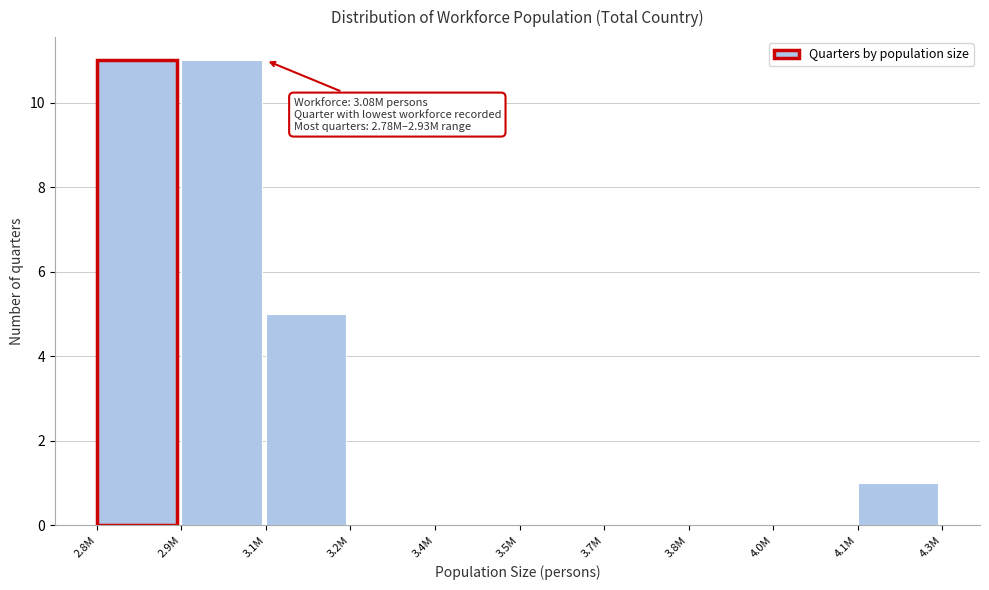

Reading left to right, transcribe all the data shown in this chart.

2.8M=11	2.9M=11	3.1M=5	3.2M=0	3.4M=0	3.5M=0	3.7M=0	3.8M=0	4.0M=0	4.1M=1